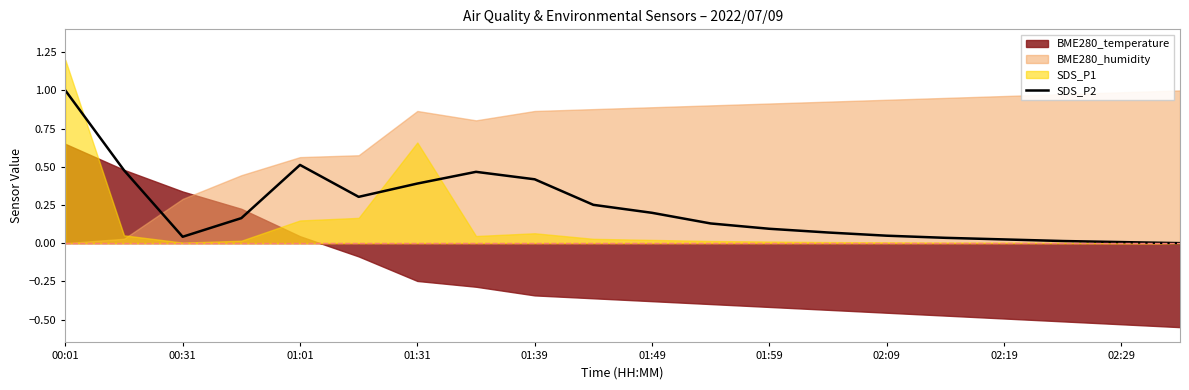

Which category has the highest value in the SDS_P2 series?

00:01